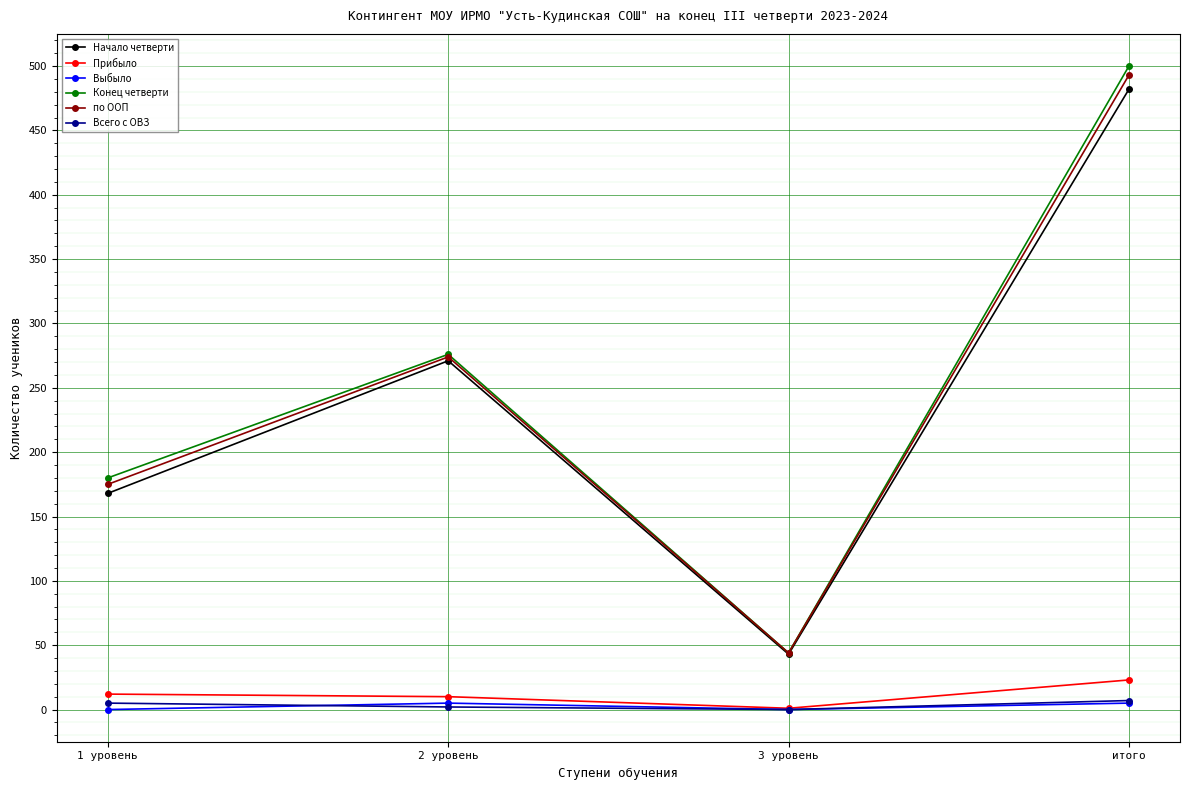

At which label does Прибыло reach its peak?

итого